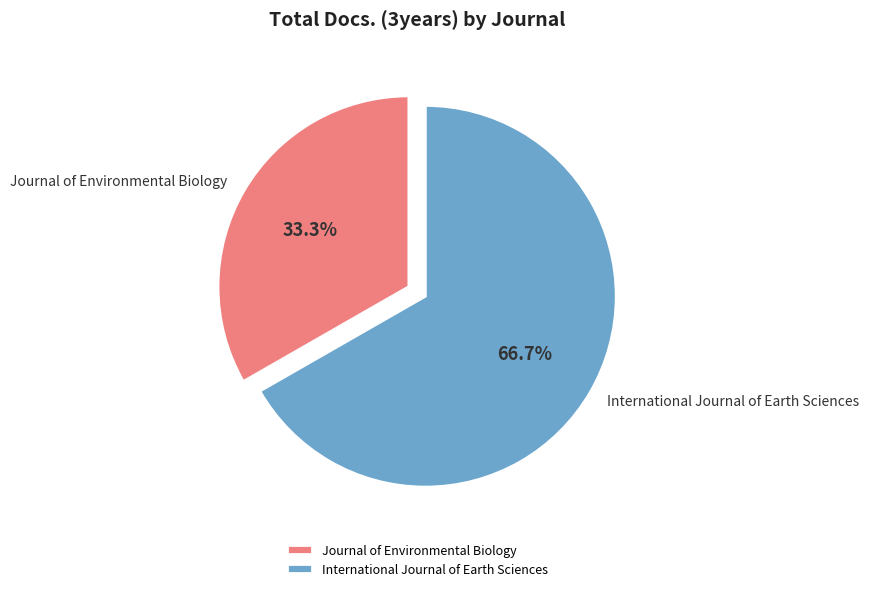

Is there any slice that represents more than half of the pie?

Yes